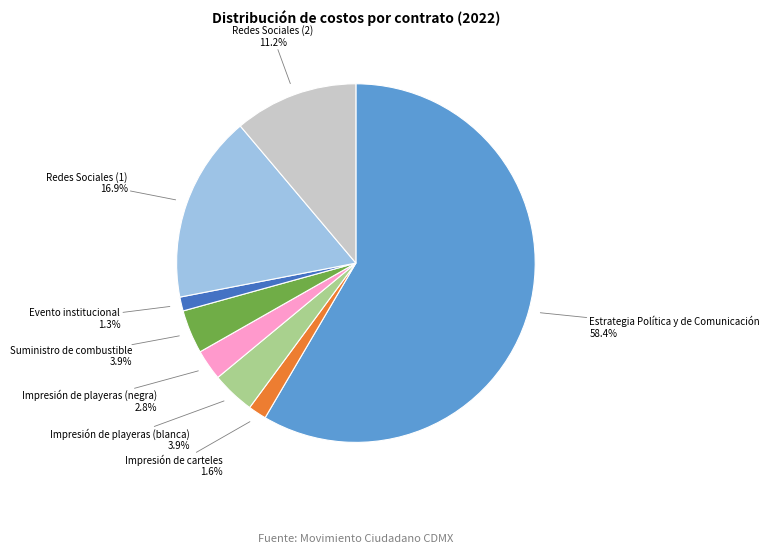

What percentage is the Redes Sociales (1) slice, to the nearest percent?

17%